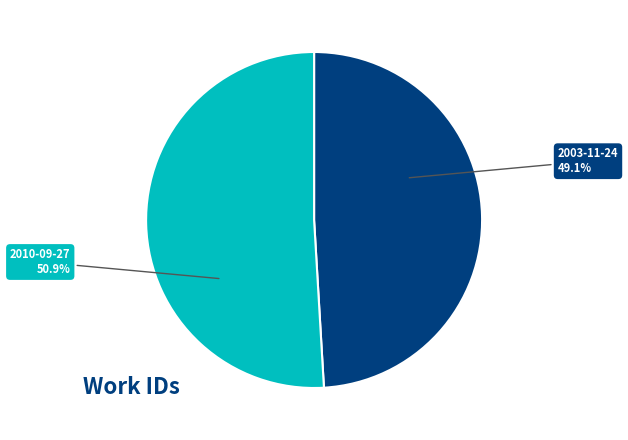

How many slices are in this pie chart?

2